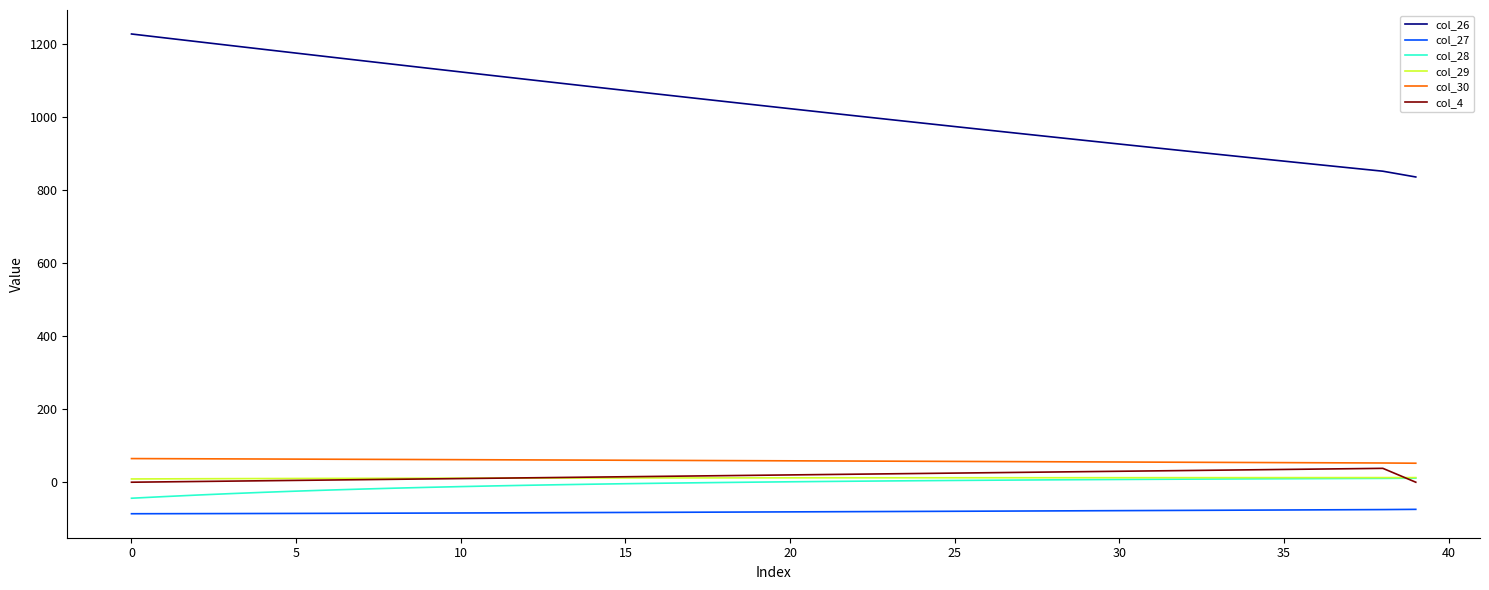

What is the maximum value for col_4?

38.0